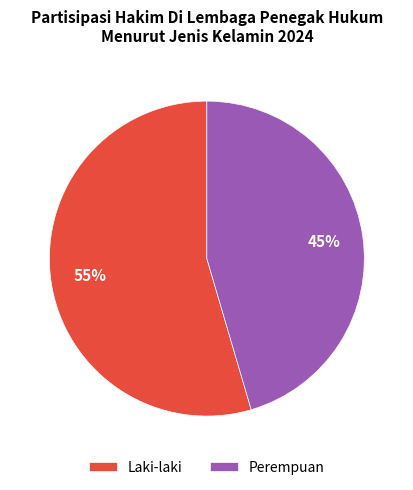

Is the sum of Laki-laki and Perempuan greater than half?

Yes